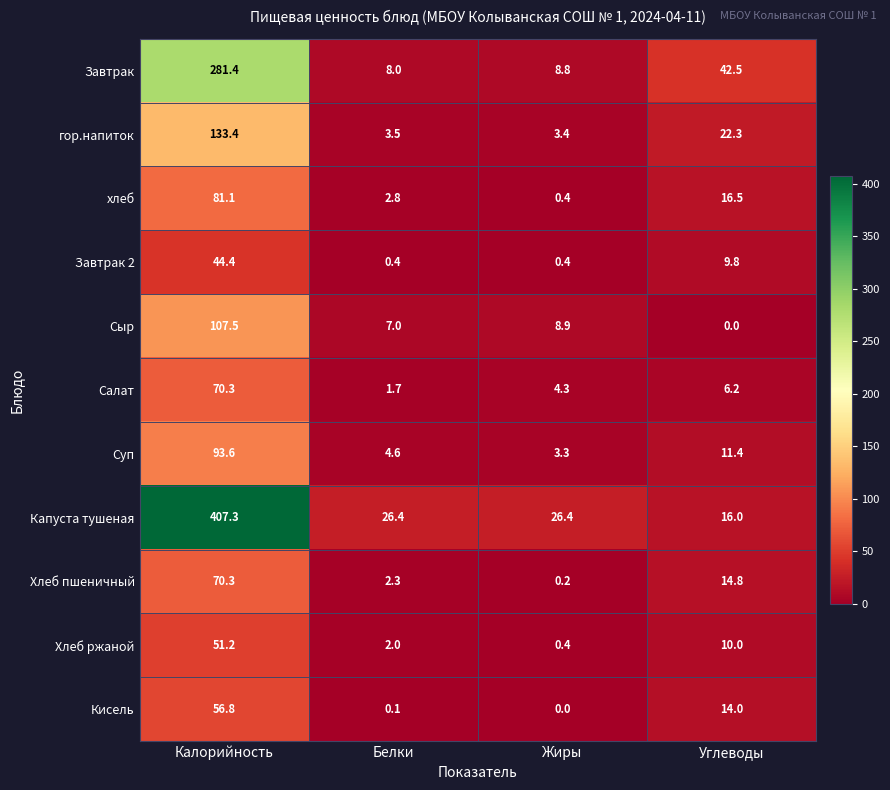

What is the total value across all series at Углеводы?

163.5